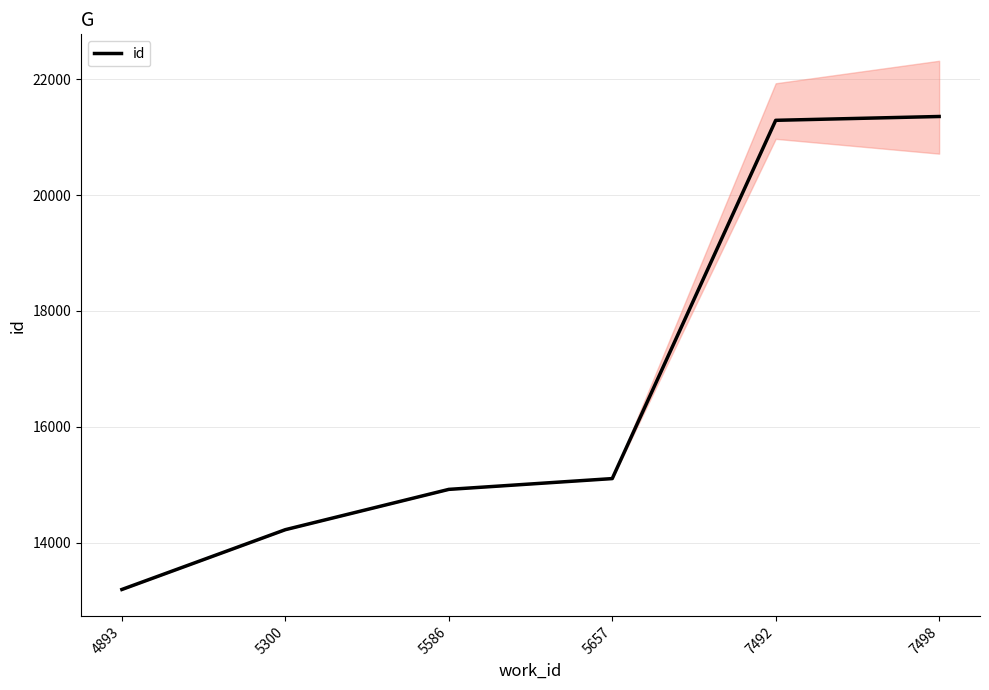

What is the change in value from 5657 to 7498?

+6244